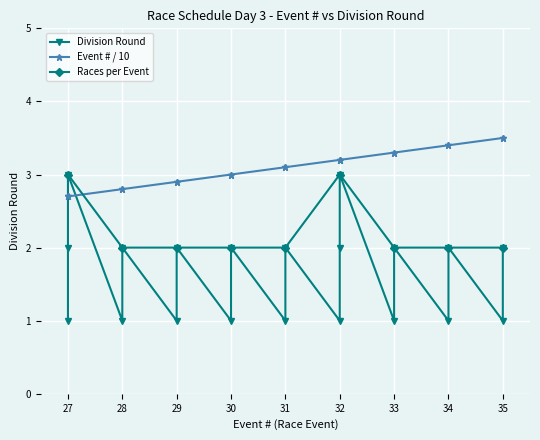

The Races per Event series shows 4 at 32. True or false?

False